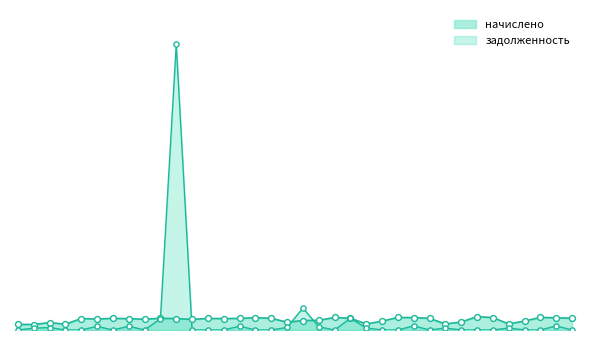

Which series contains the lowest Y value?

задолженность